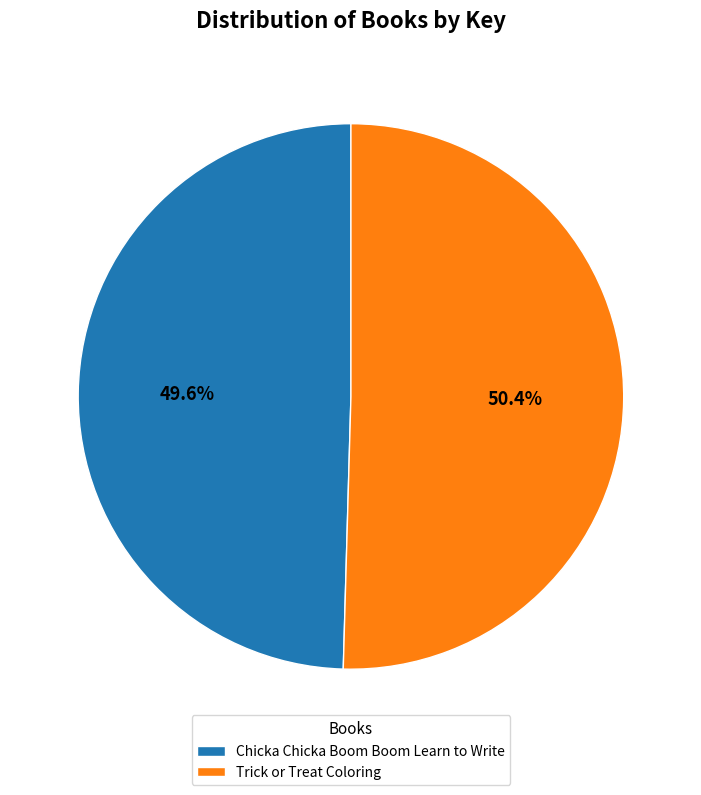

What percentage is the Chicka Chicka Boom Boom Learn to Write slice, to the nearest percent?

50%